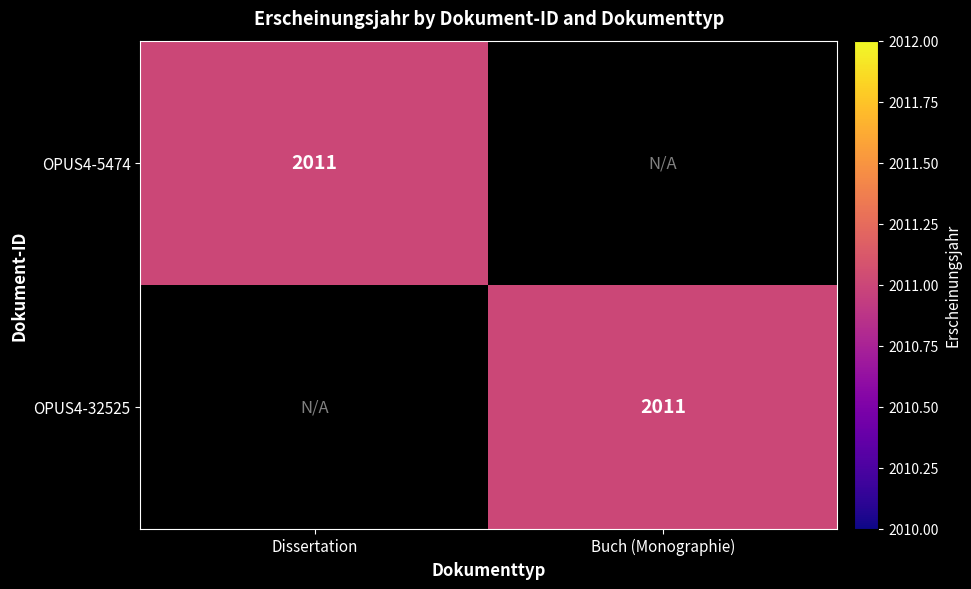

True or false: OPUS4-5474 has a value of 2011 at Dissertation.

True